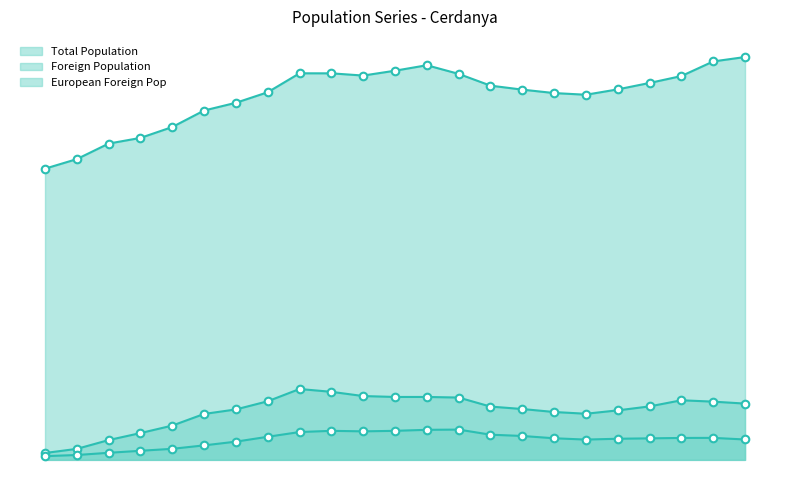

Which series has the widest spread of Y values?

Total Population